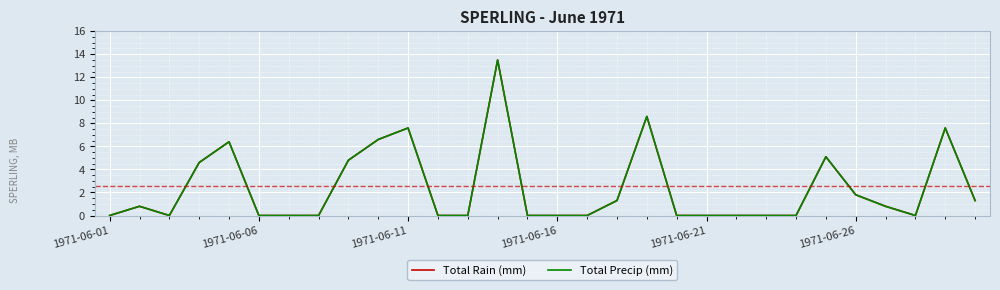

Is this an area chart (filled region under the line)?

No